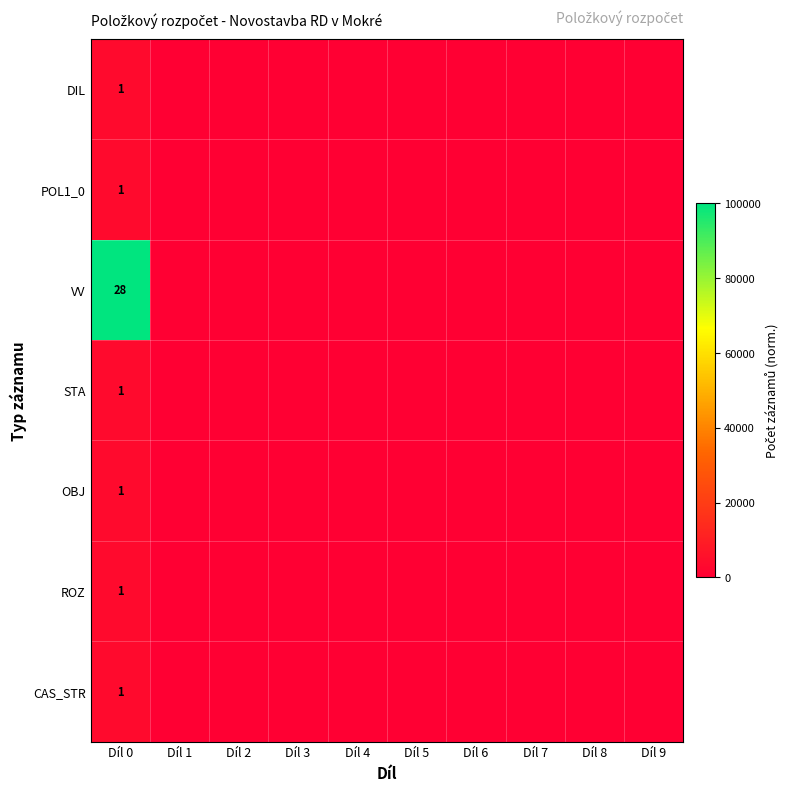

Is it true that POL1_0 equals 2 at Díl 0?

False